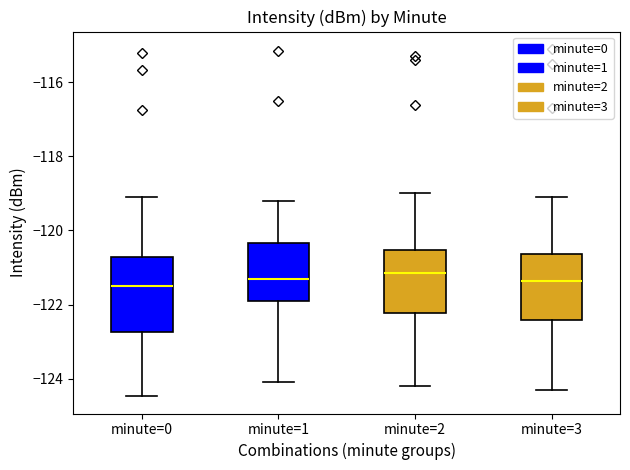

Comparing the boxes themselves (not the whiskers), which one is the tallest?

minute=0